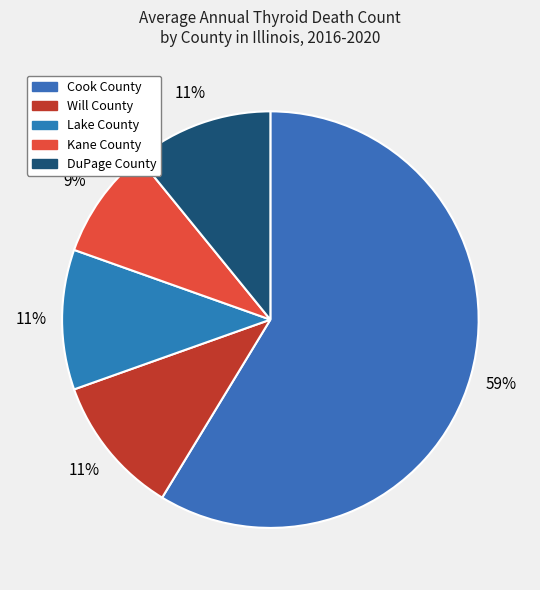

Does Kane County represent more than half of the total?

No